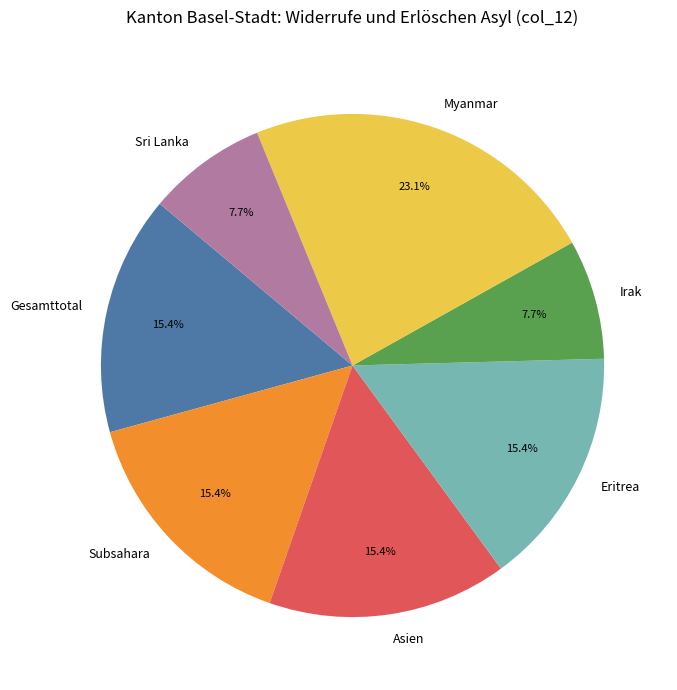

Which category has the biggest portion of the pie?

Myanmar